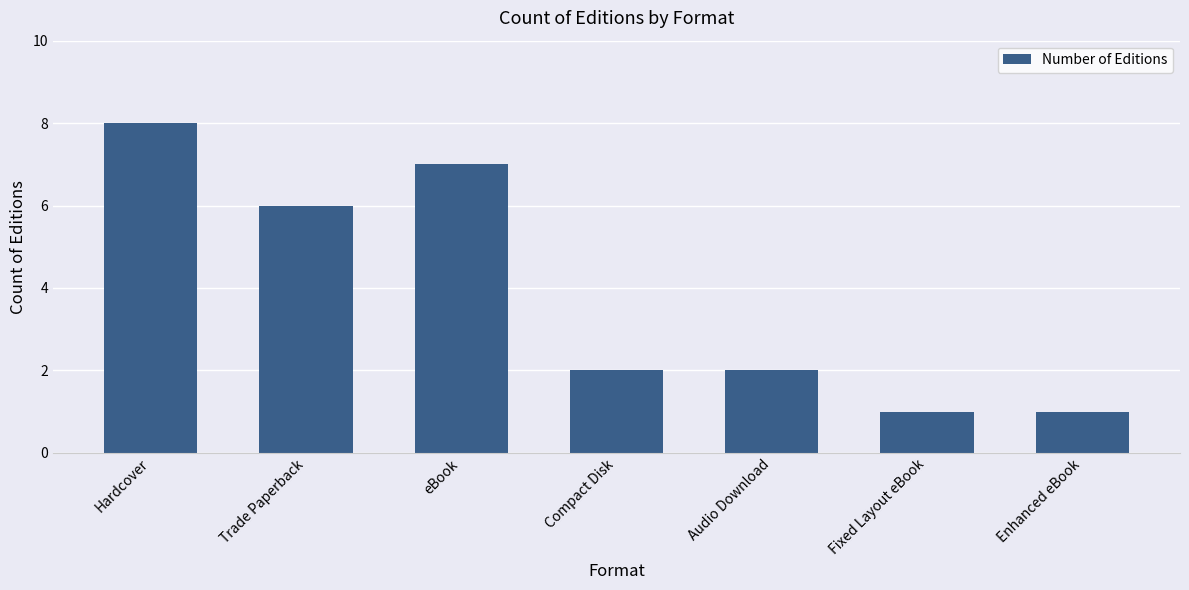

How many series are shown in this chart?

1